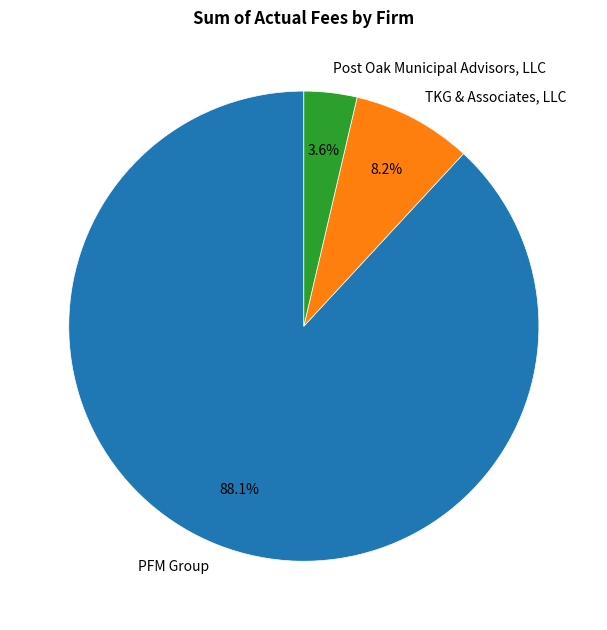

Between TKG & Associates, LLC and Post Oak Municipal Advisors, LLC, which is larger?

TKG & Associates, LLC